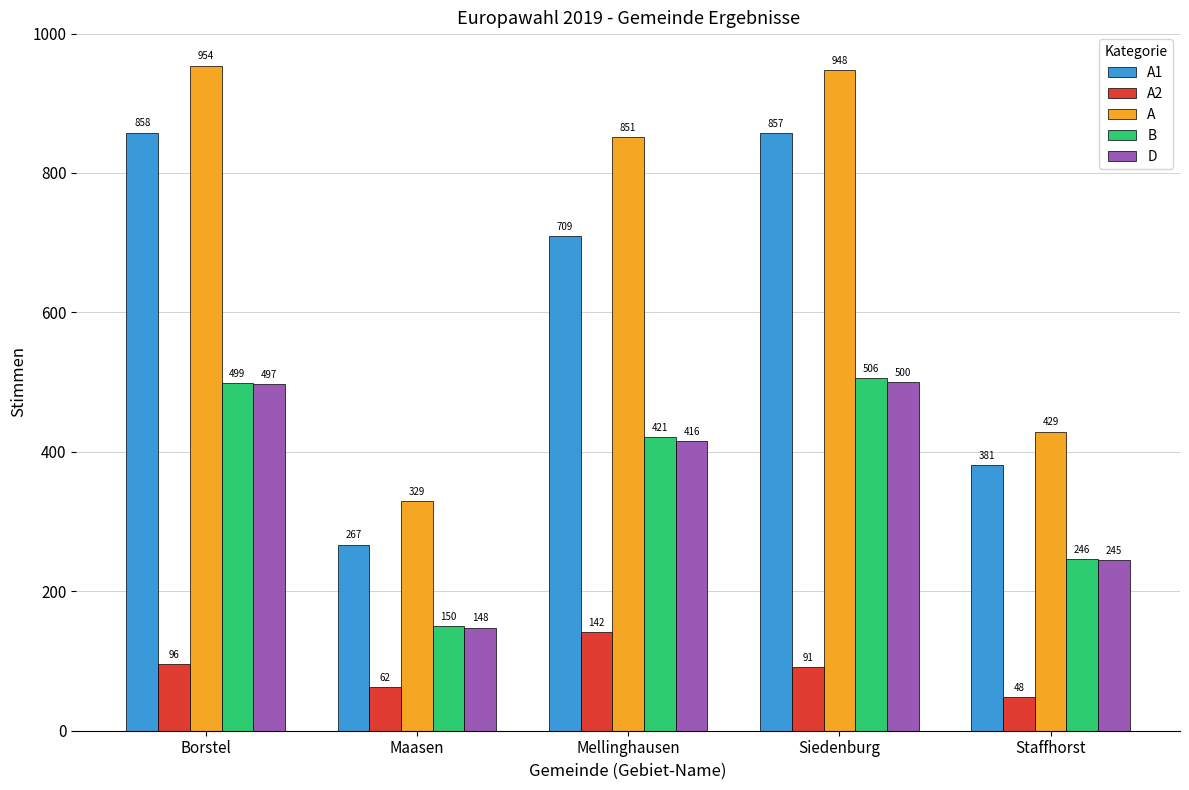

List the labels in order of B value, smallest first.

Maasen, Staffhorst, Mellinghausen, Borstel, Siedenburg